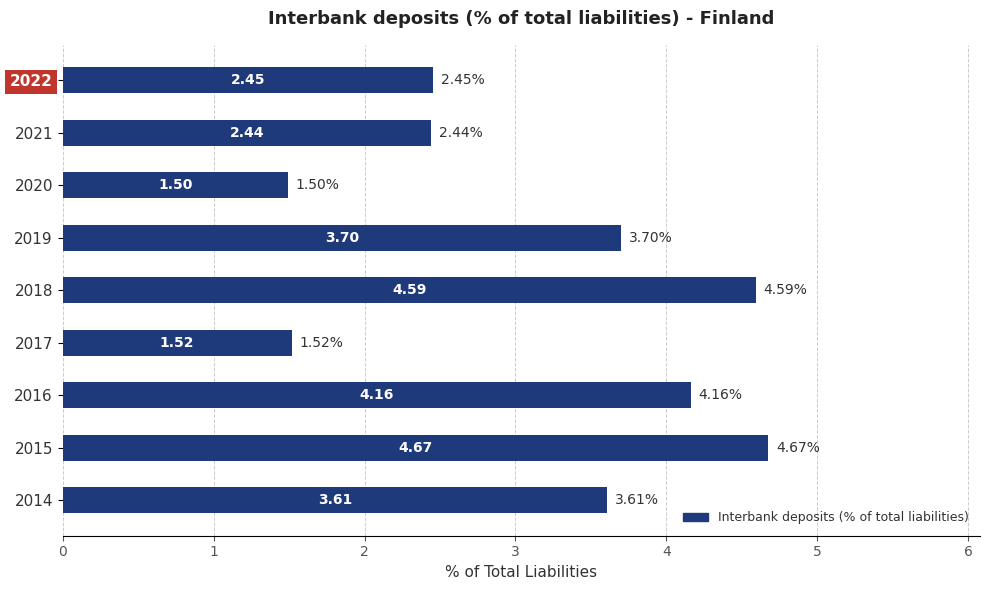

What is the sum of all values?

28.6